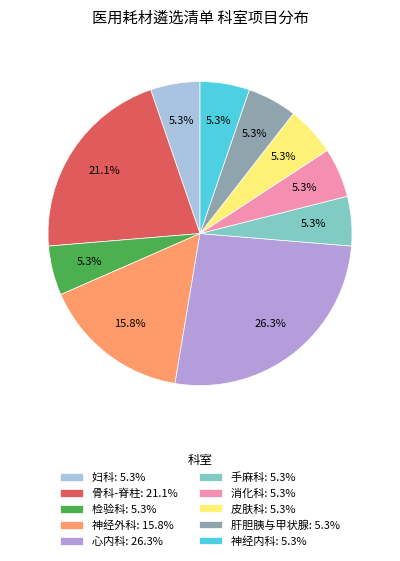

To the nearest percent, what percentage of the pie is 消化科?

5%